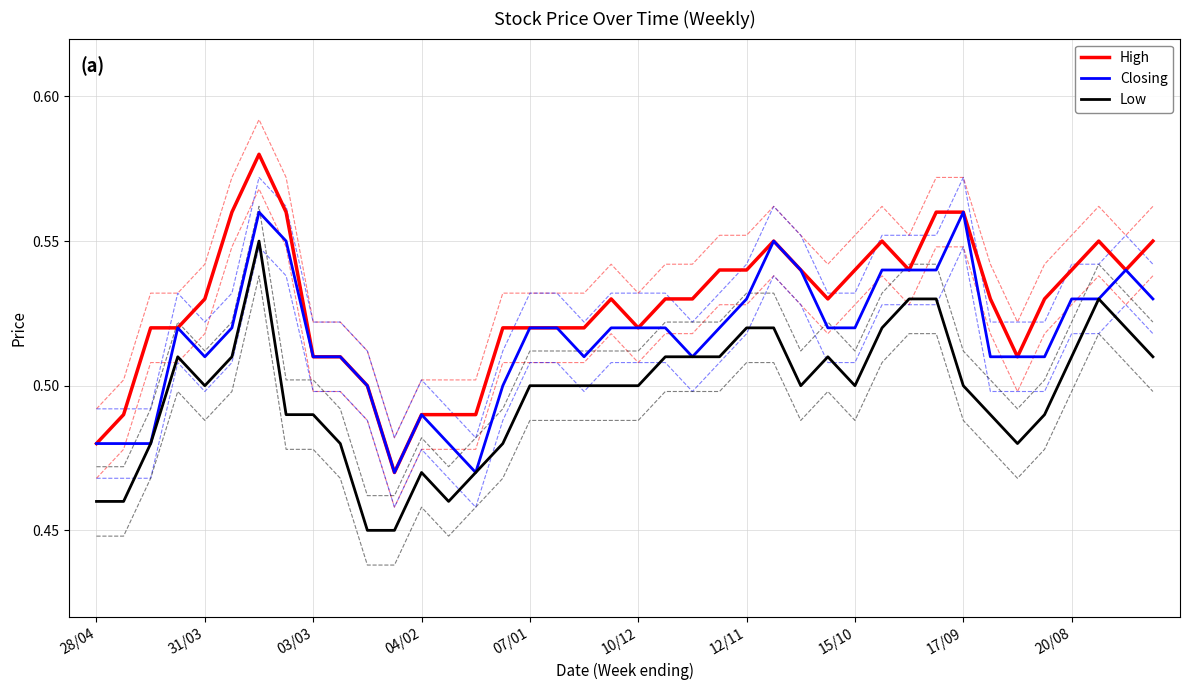

Rank the series at 26 from highest to lowest value.

High, Closing, Low